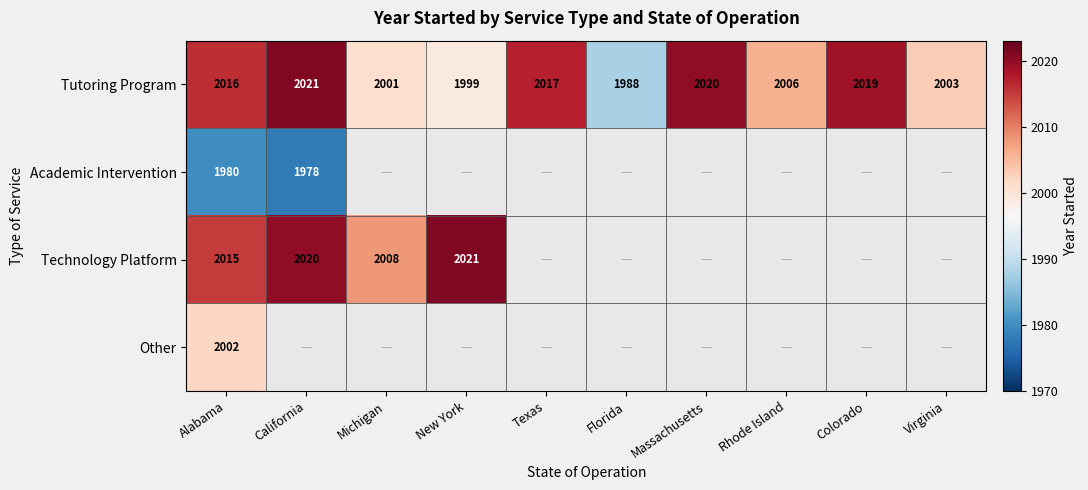

Which category has the lowest value across all series?

California